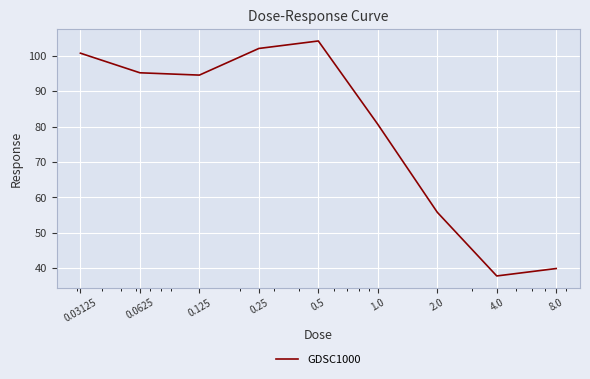

What is the difference between the maximum and minimum values?

66.4